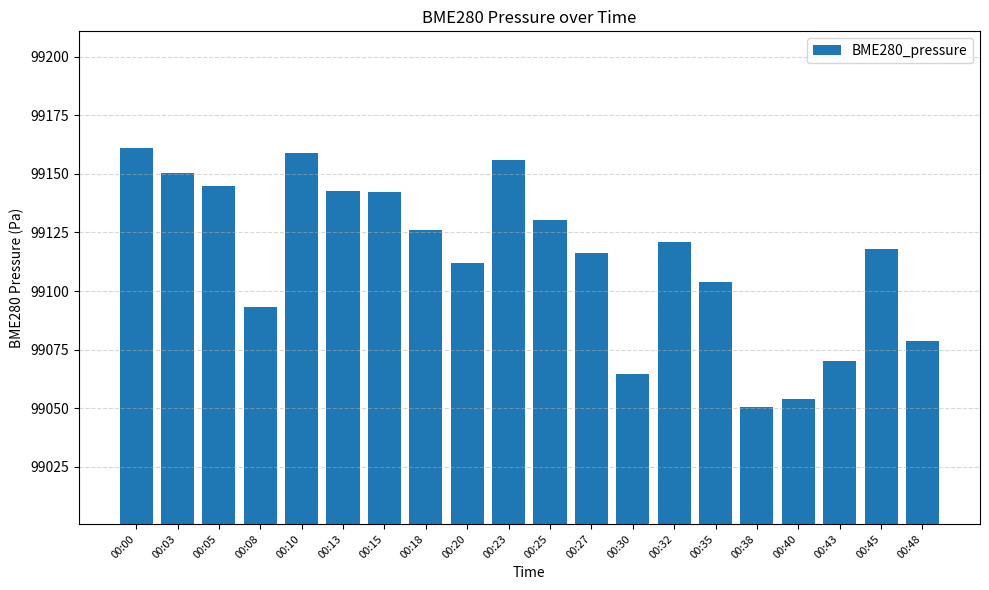

At which category does the chart reach its minimum across all series?

00:38